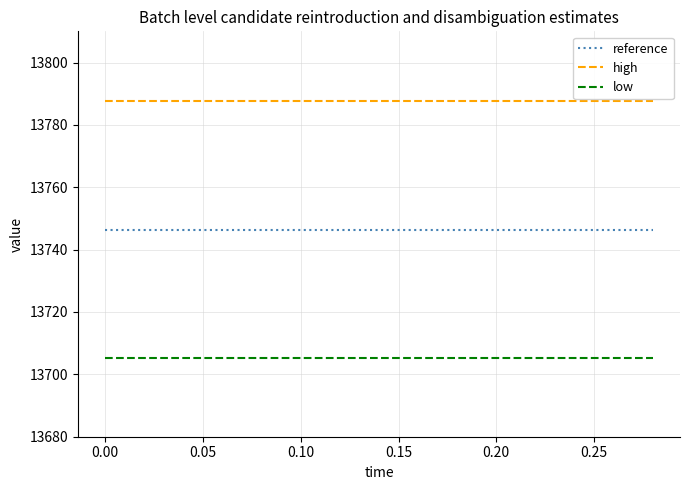

What is the lowest value of the reference series?

13746.4